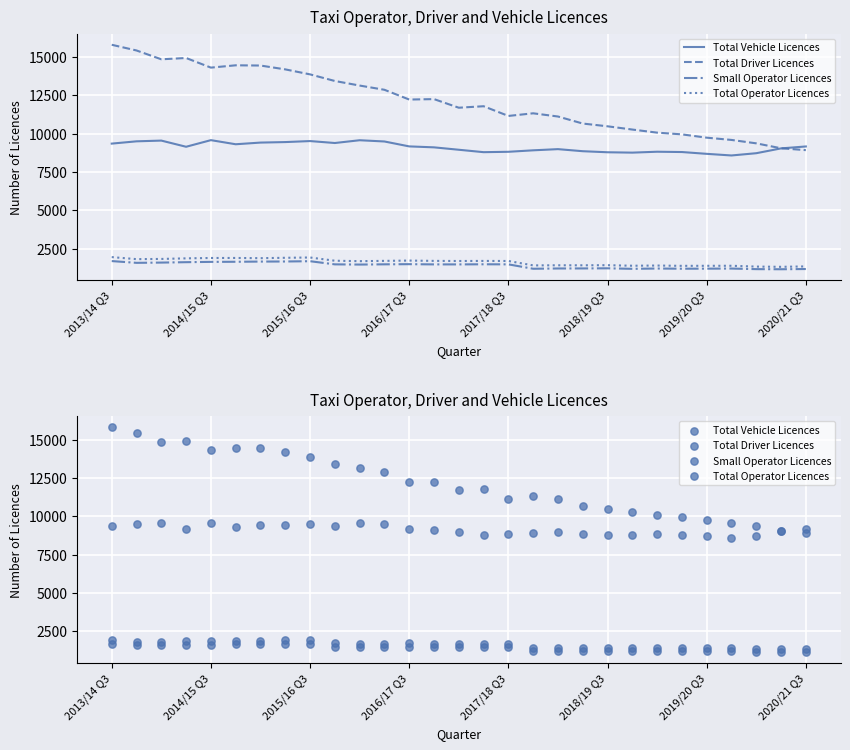

Which series reaches the minimum Y coordinate?

Small Operator Licences